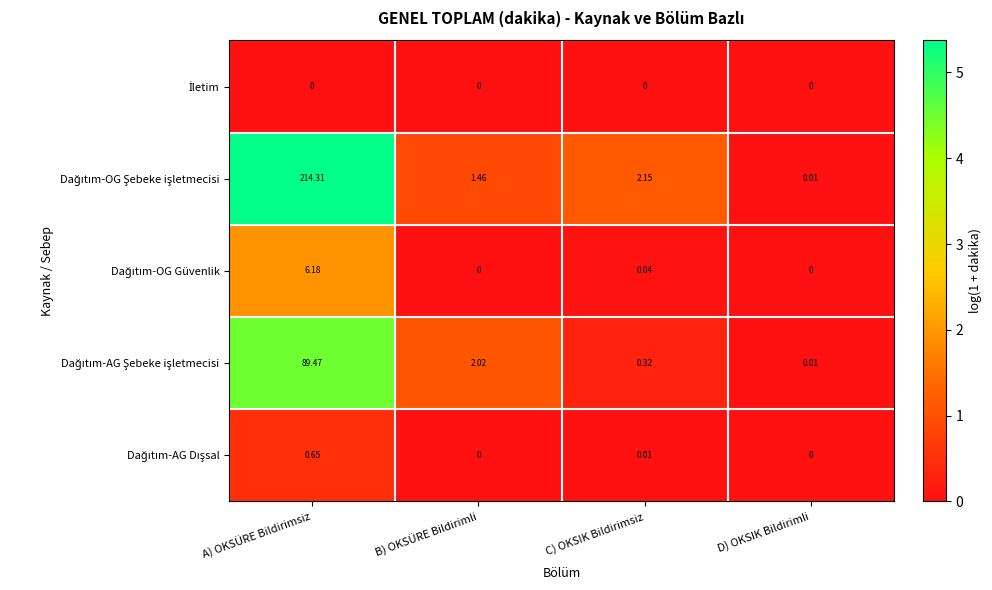

At which category is the sum across all series the highest?

A) OKSÜRE Bildirimsiz